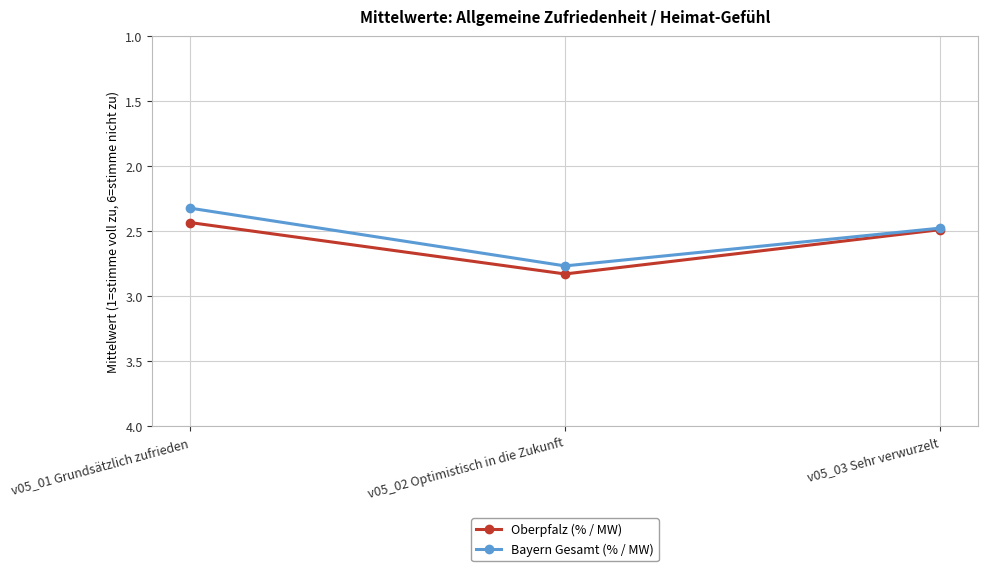

List the series in order of their peak value, highest first.

Oberpfalz (% / MW), Bayern Gesamt (% / MW)